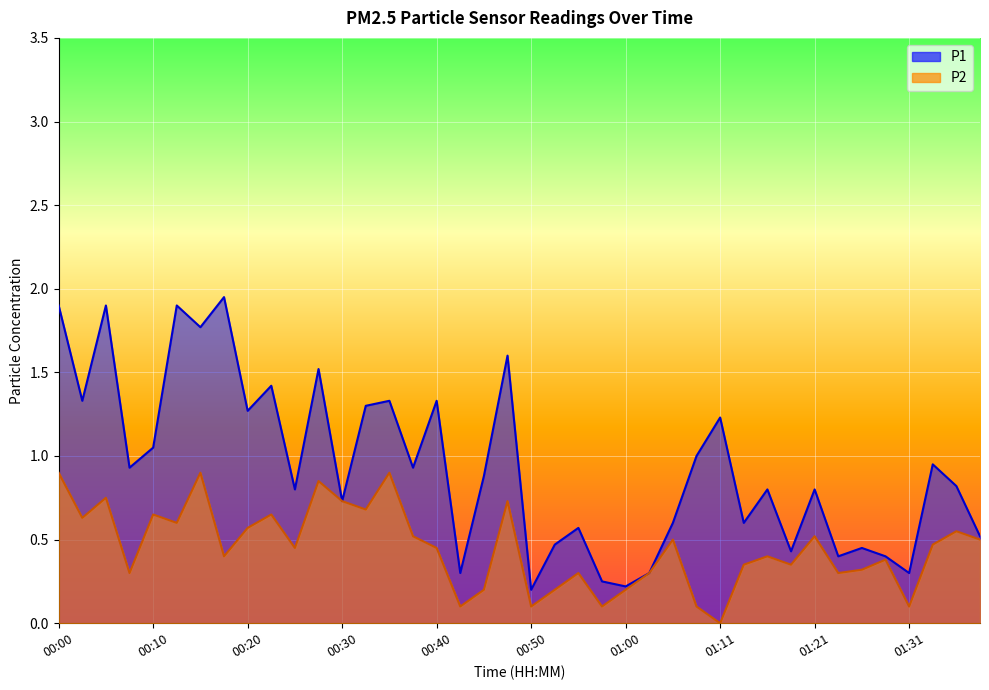

What position from the left is 00:08?

4